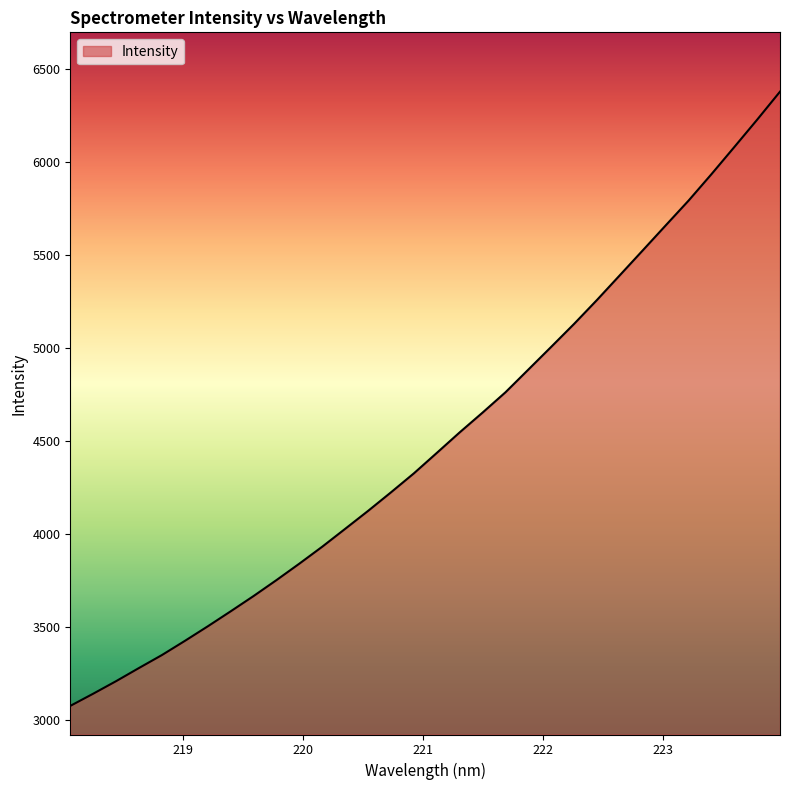

What is the smallest value displayed?

3075.8